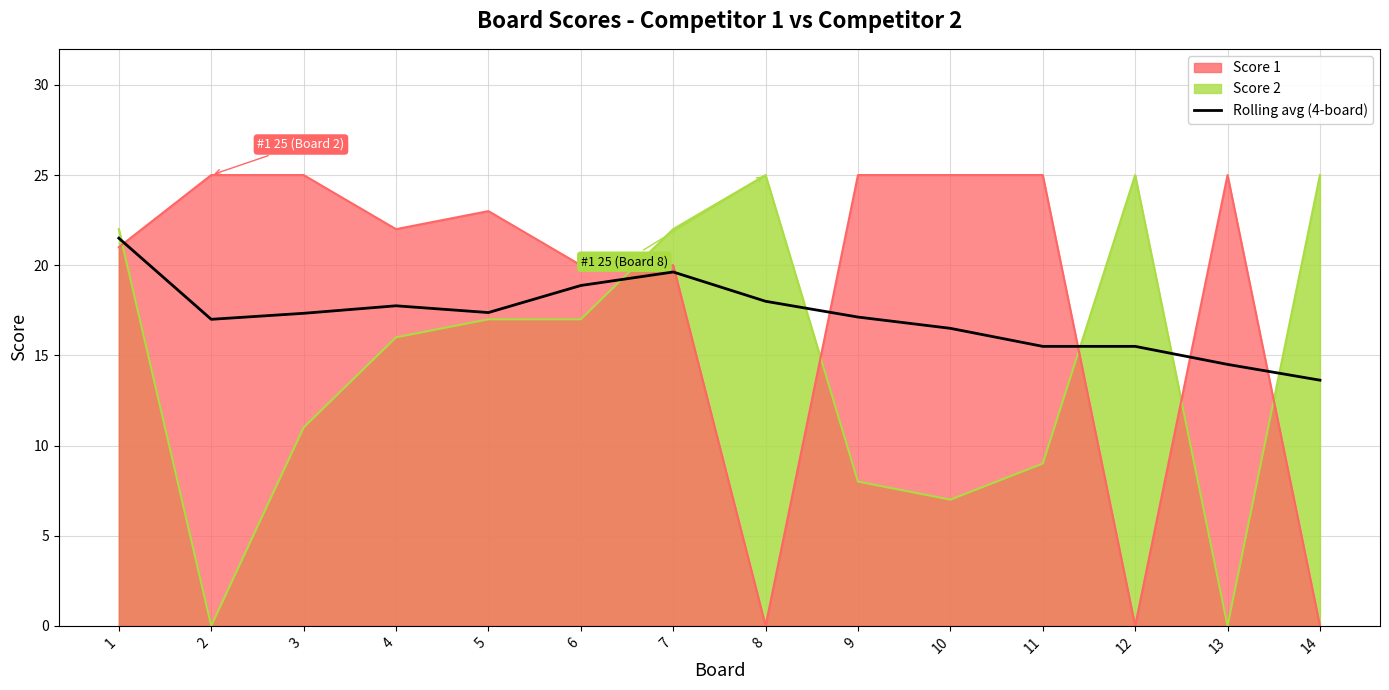

List the labels in order of value, smallest first.

14, 13, 11, 12, 10, 2, 9, 3, 5, 4, 8, 6, 7, 1